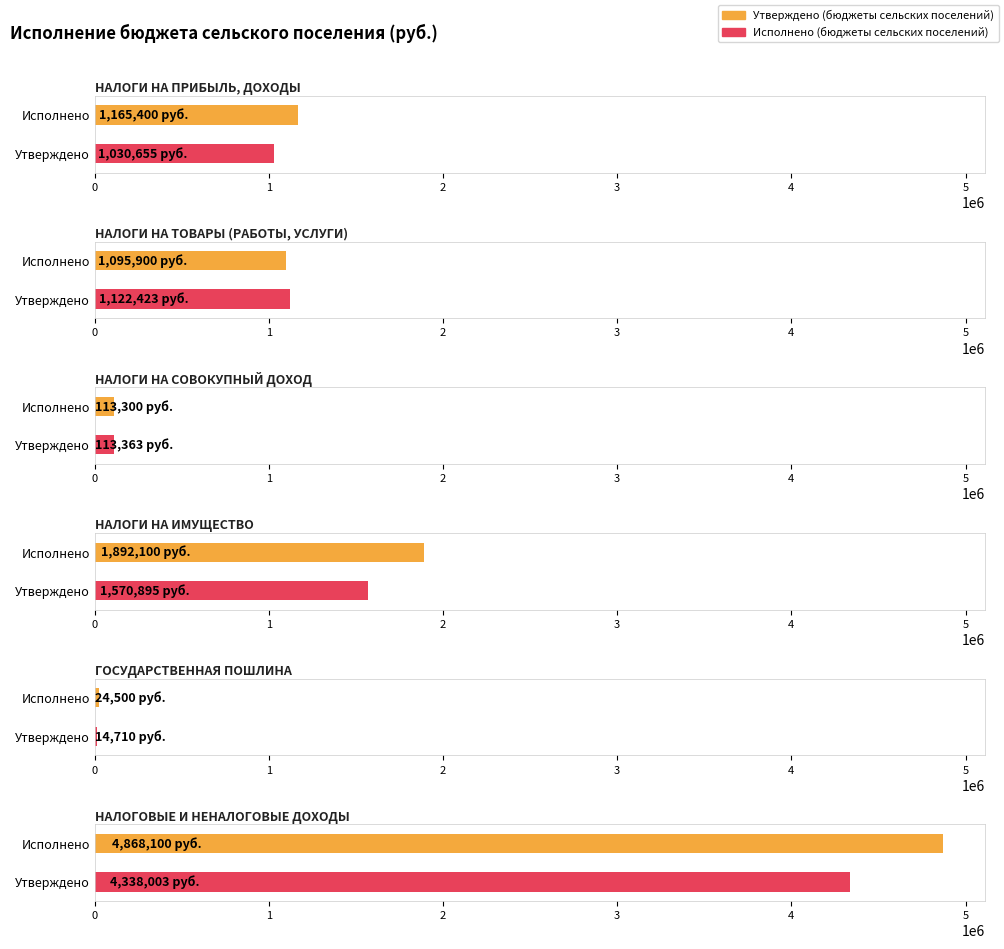

At how many categories does at least one series exceed 4047882?

1